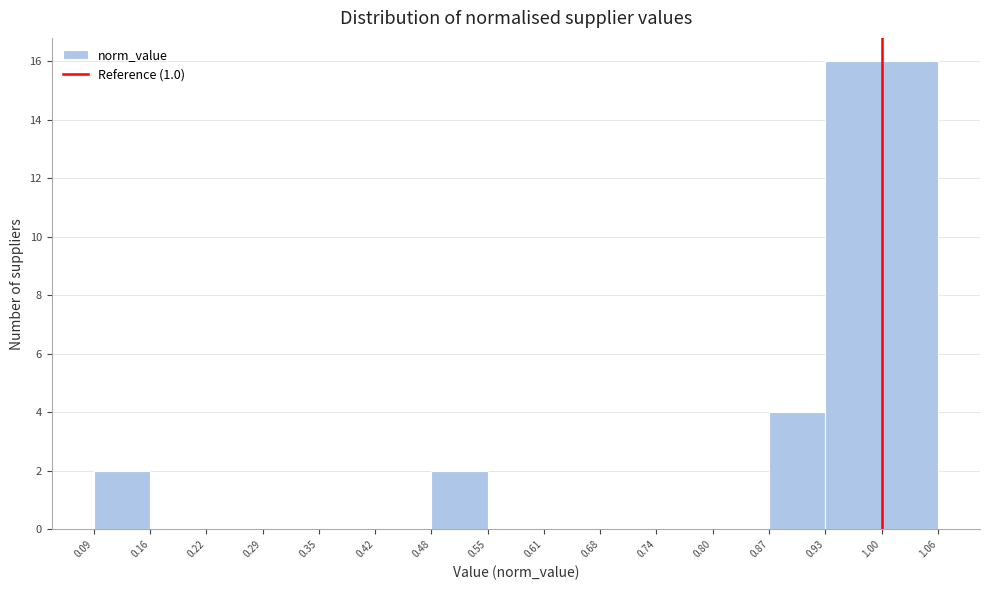

Reading left to right, transcribe this chart: for each bar, give the range it covers on the x-axis and its height. The values are not printed on the chart, so give them approximately, as read against the axis.

0.09 to 0.16: 2
0.16 to 0.22: 0
0.22 to 0.29: 0
0.29 to 0.35: 0
0.35 to 0.42: 0
0.42 to 0.48: 0
0.48 to 0.55: 2
0.55 to 0.61: 0
0.61 to 0.68: 0
0.68 to 0.74: 0
0.74 to 0.80: 0
0.80 to 0.87: 0
0.87 to 0.93: 4
0.93 to 1.00: 16
1.00 to 1.06: 16